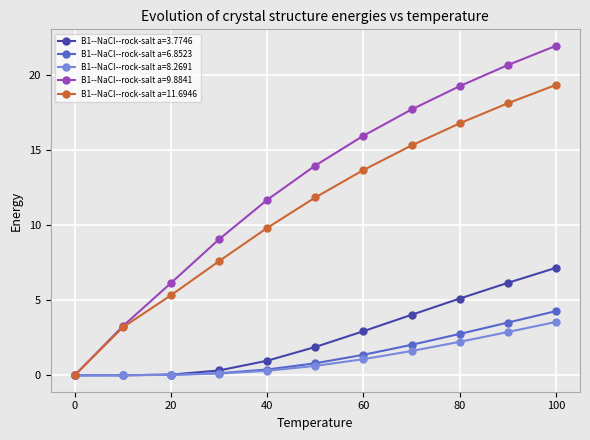

What is the greatest value displayed?

21.9